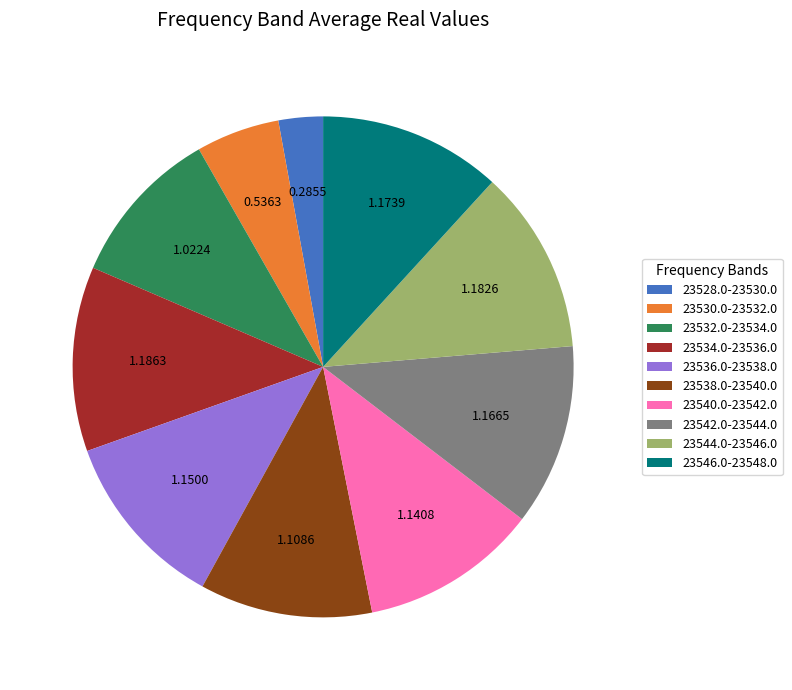

What is the ratio of the value at 23532.0-23534.0 to the value at 23536.0-23538.0?

0.9